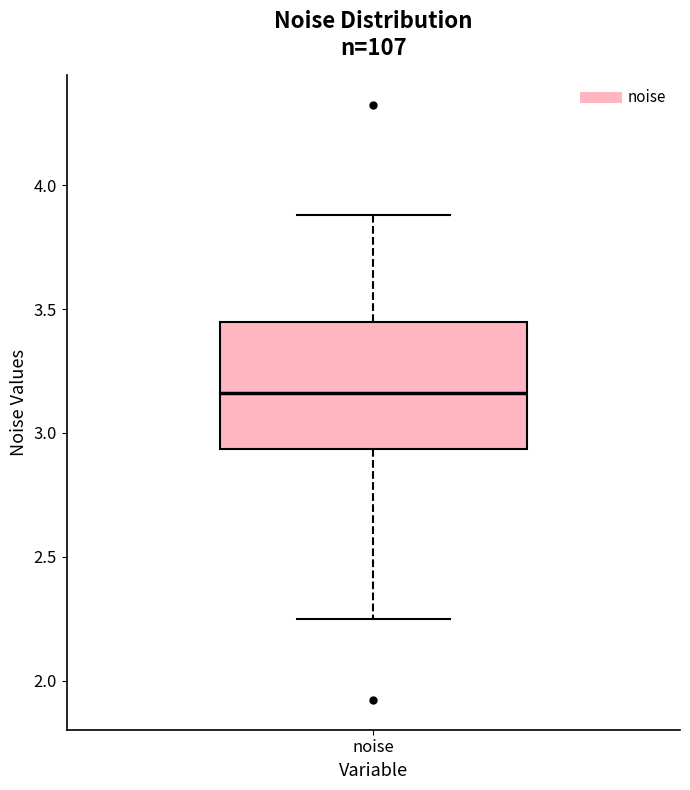

Where is the lower edge of the box for noise on the y-axis? The values are not printed on the chart, so give them approximately, as read against the axis.

2.95